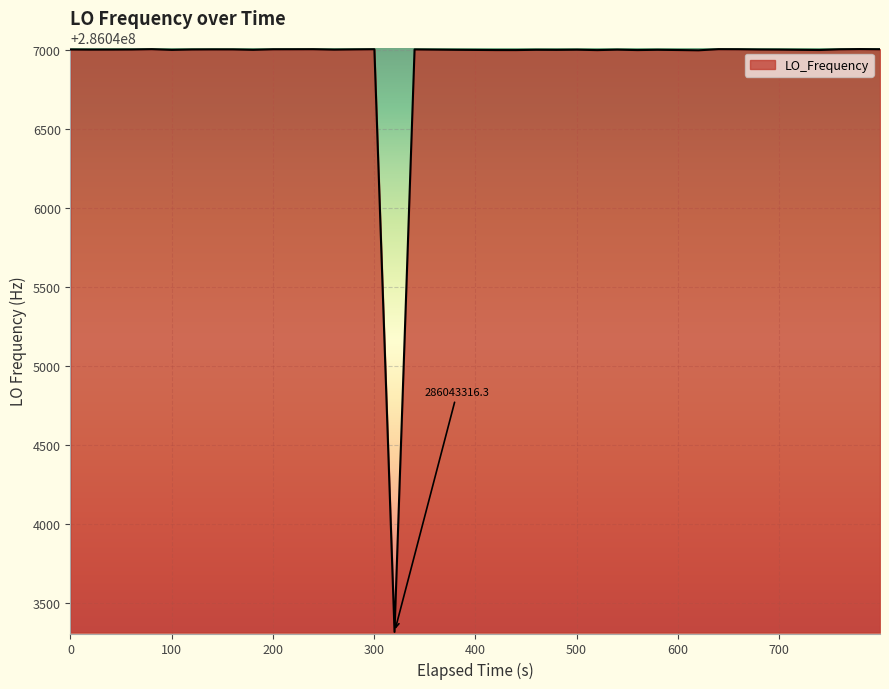

What is the difference between the maximum and minimum values?

3686.9